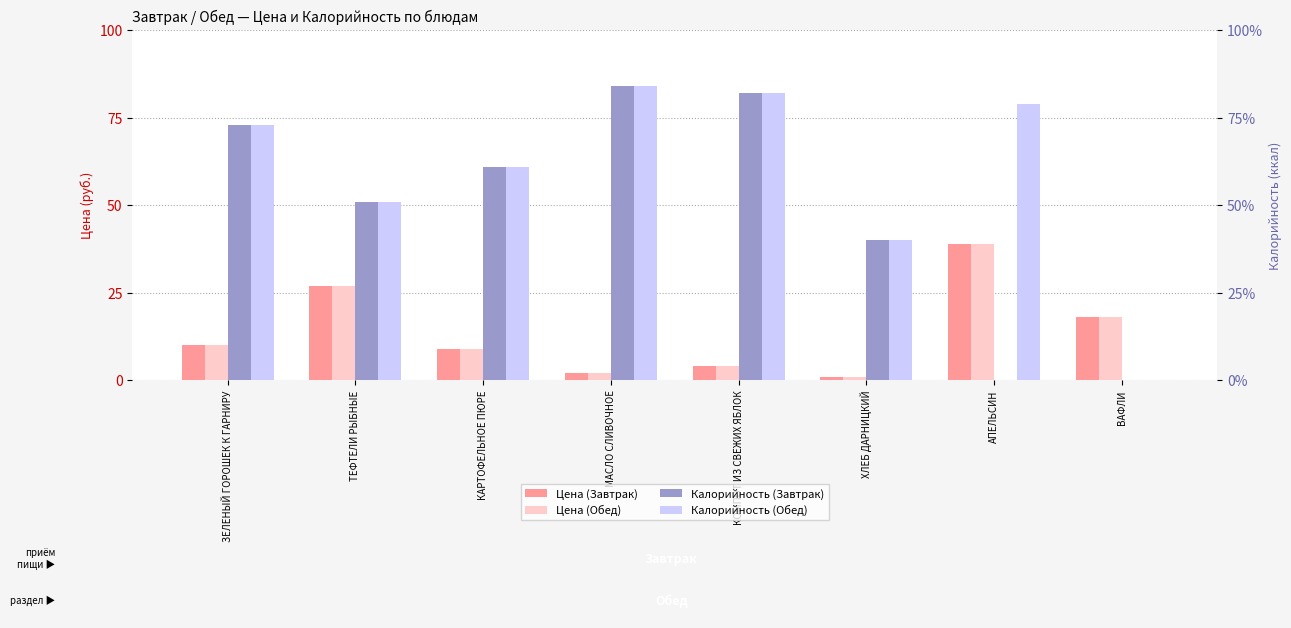

Is the value of Калорийность (Обед) at КОМПОТ ИЗ СВЕЖИХ ЯБЛОК greater than the value of Калорийность (Завтрак) at КОМПОТ ИЗ СВЕЖИХ ЯБЛОК?

No